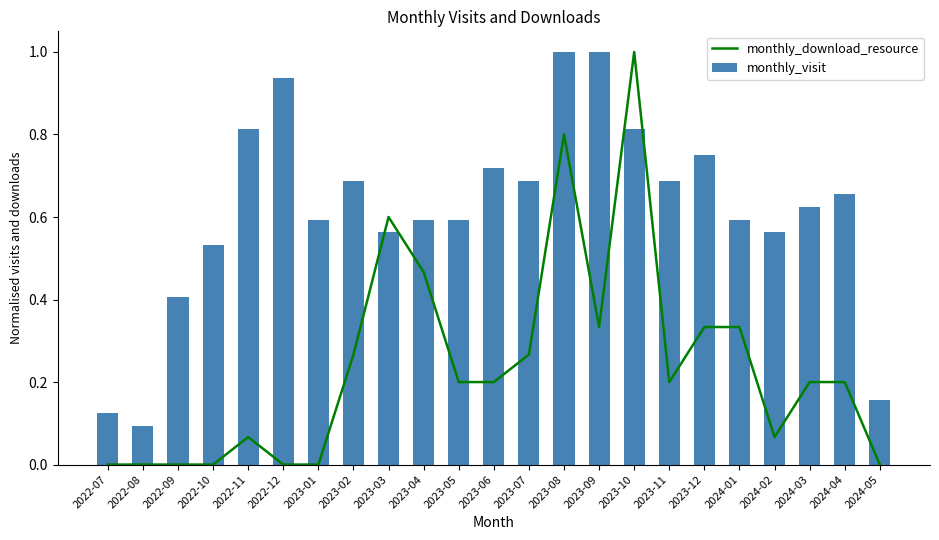

What are all the series names shown in the legend?

monthly_download_resource, monthly_visit